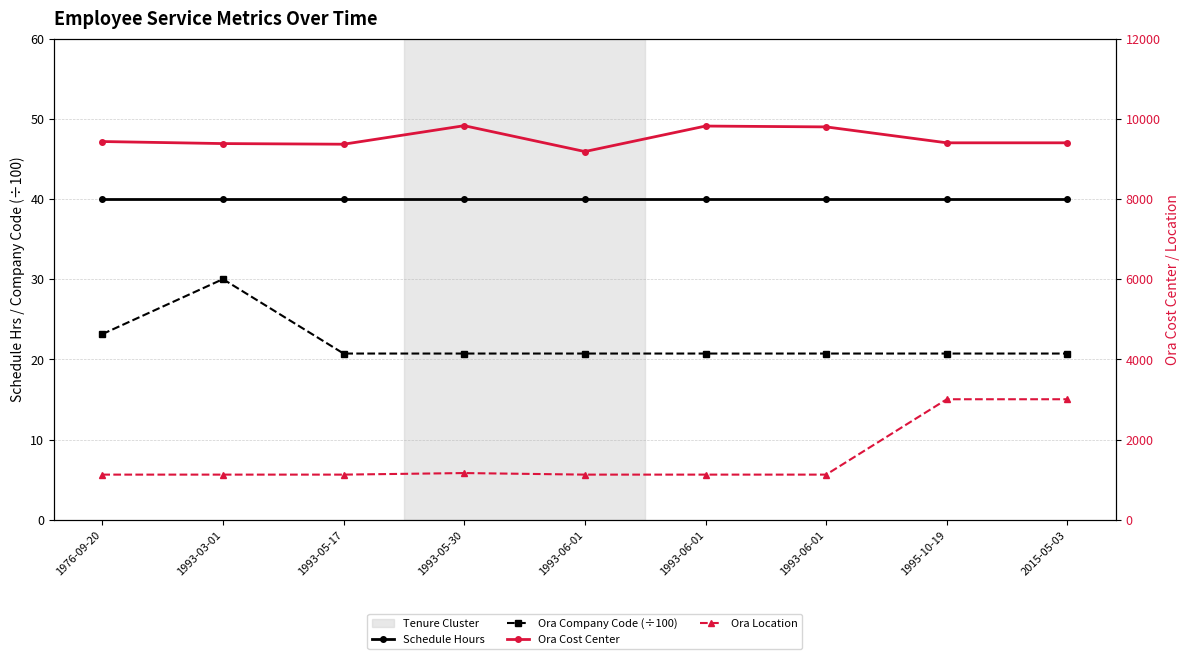

True or false: Ora Location and Ora Cost Center cross at least once.

False